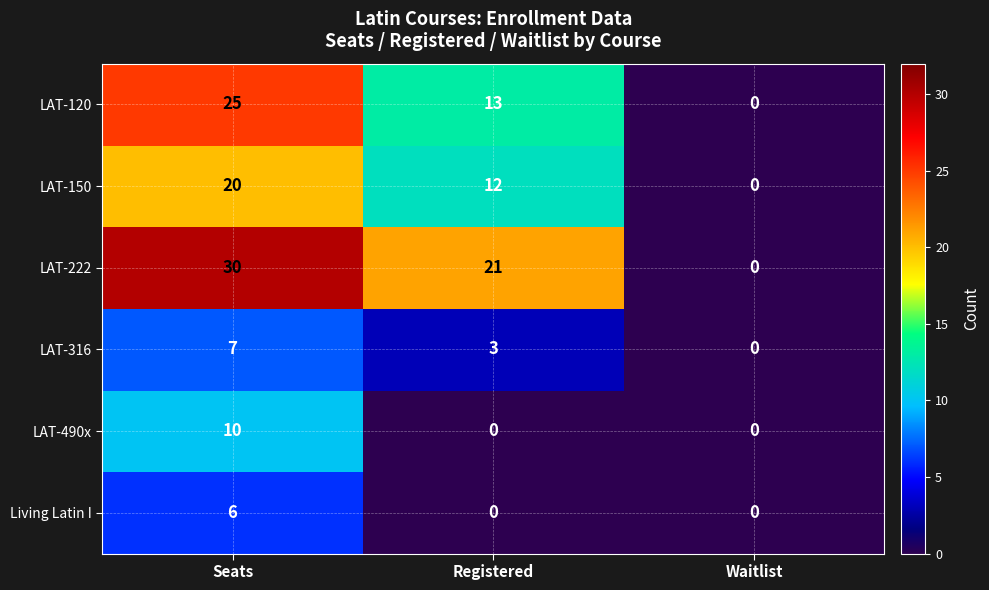

Count the LAT-316 values in the range 0 to 7.

3